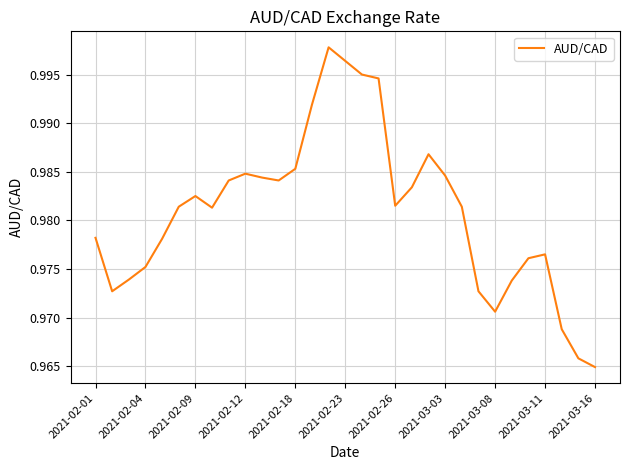

Count the number of categories in the chart.

31